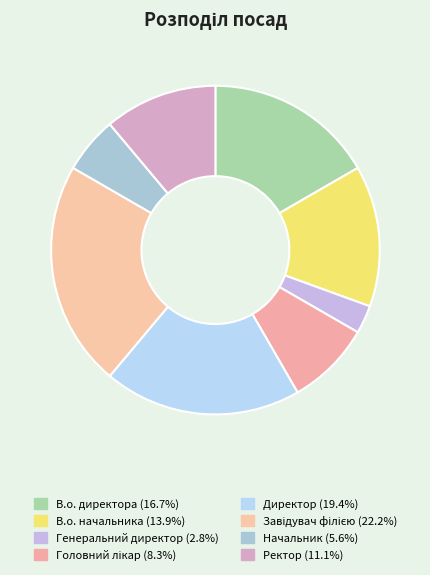

What percentage is NOT represented by В.о. начальника?

86.1%